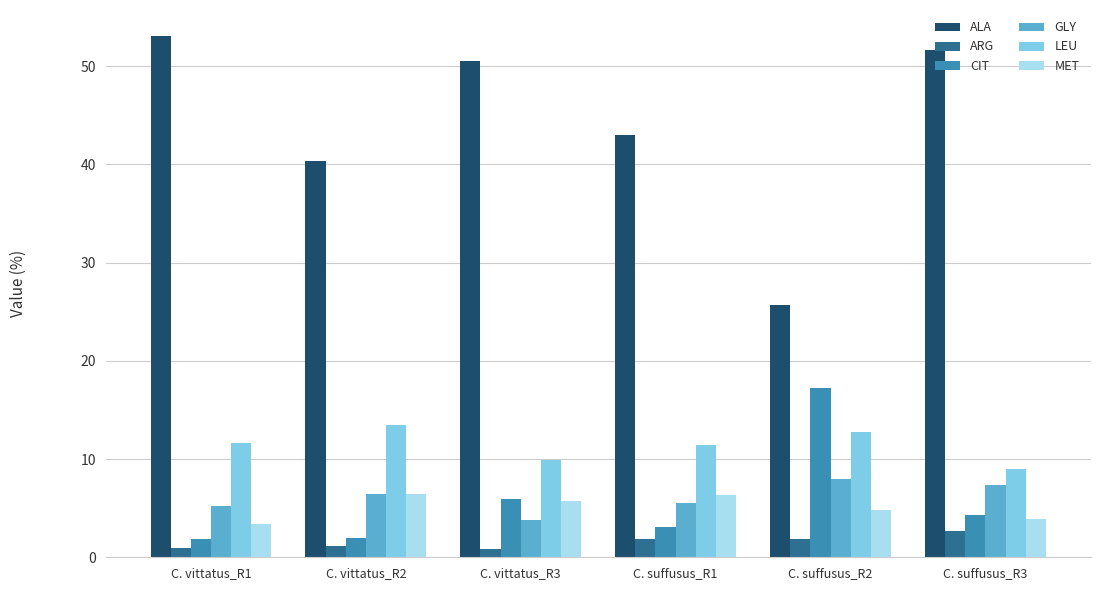

Is the value of GLY at C. vittatus_R1 greater than the value of MET at C. suffusus_R3?

Yes